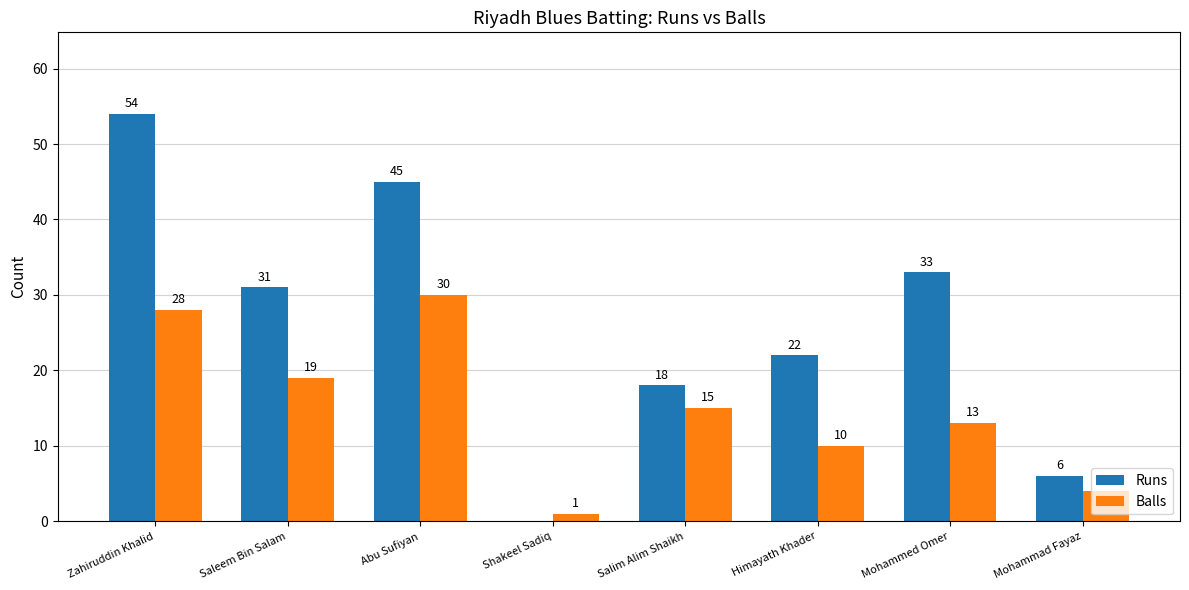

Which series changed the most between Himayath Khader and Mohammed Omer?

Runs